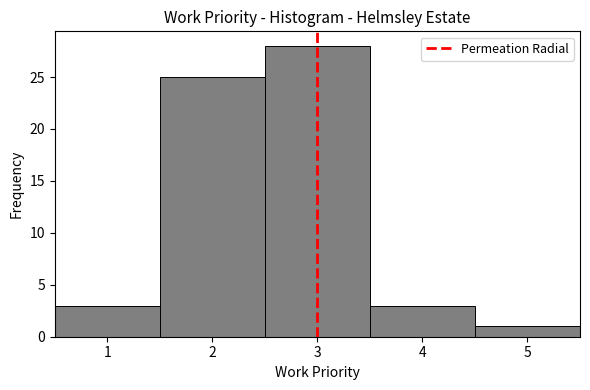

Reading left to right, list every bar in this chart as the range it spans on the x-axis followed by its height. The values are not printed on the chart, so give them approximately, as read against the axis.

0.5 to 1.5: 3
1.5 to 2.5: 25
2.5 to 3.5: 28
3.5 to 4.5: 3
4.5 to 5.5: 1